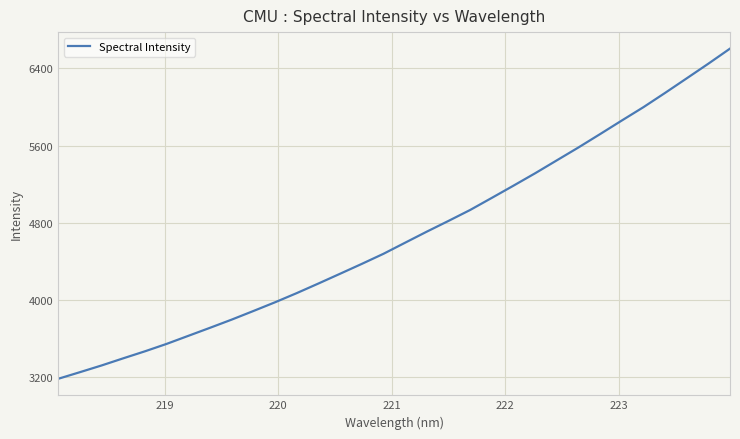

What is the difference between the maximum and second lowest values?

3357.6